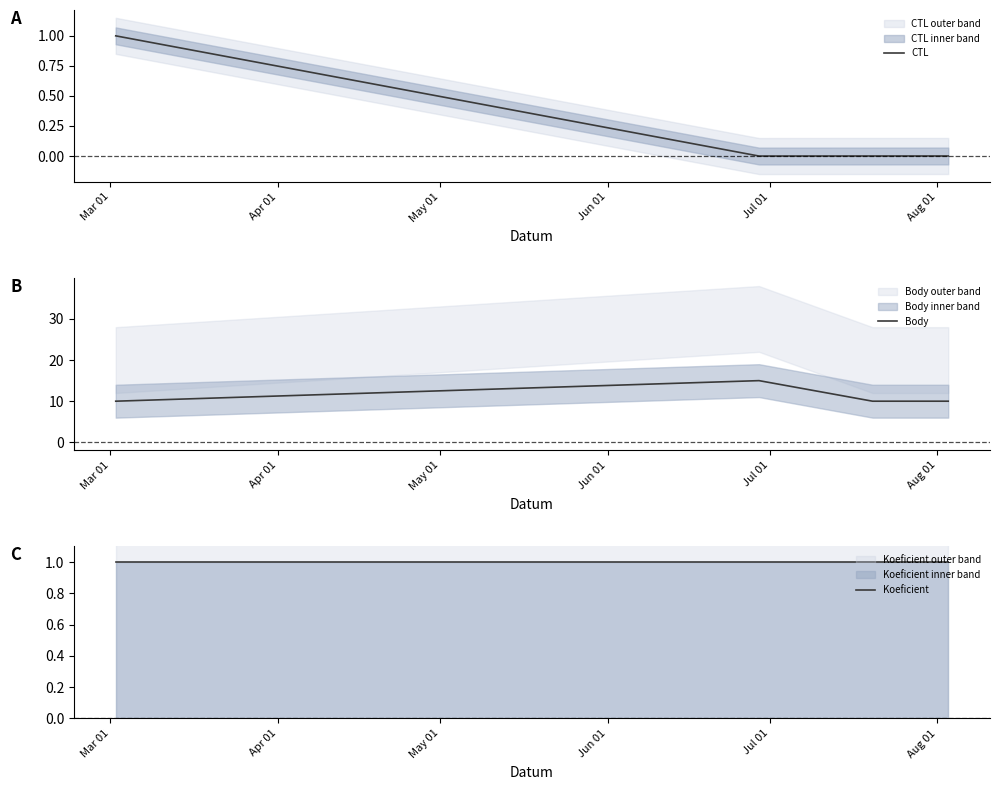

What is the maximum value for CTL?

1.0